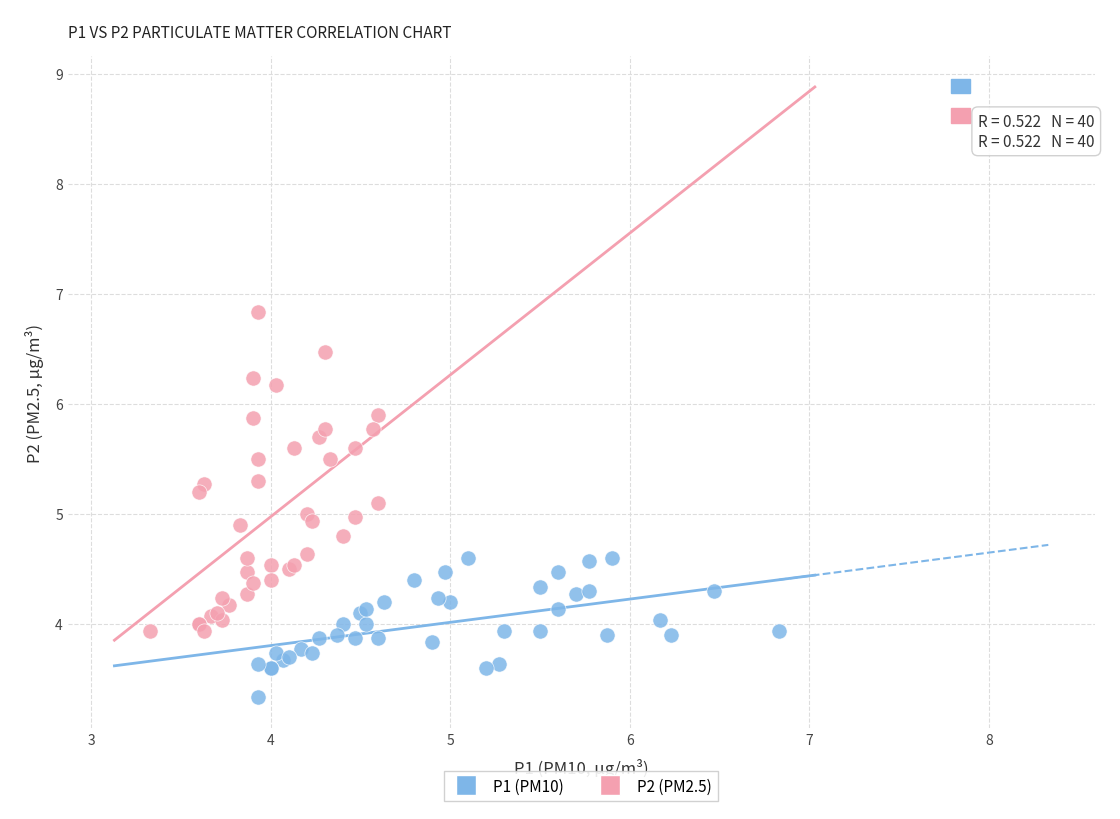

Which series reaches the minimum Y coordinate?

P1 (PM10)